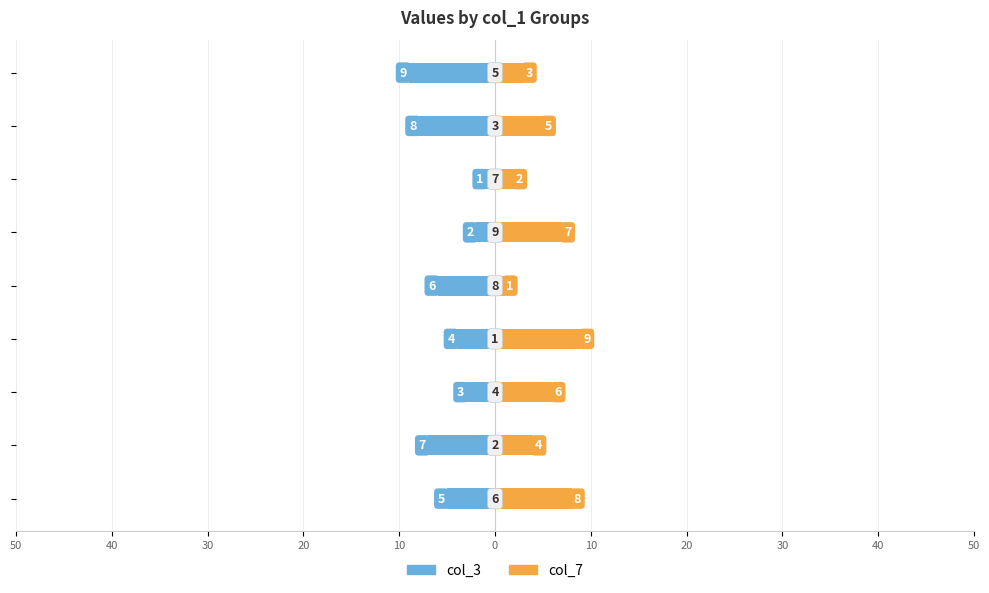

Which series has the largest total across all categories?

col_7